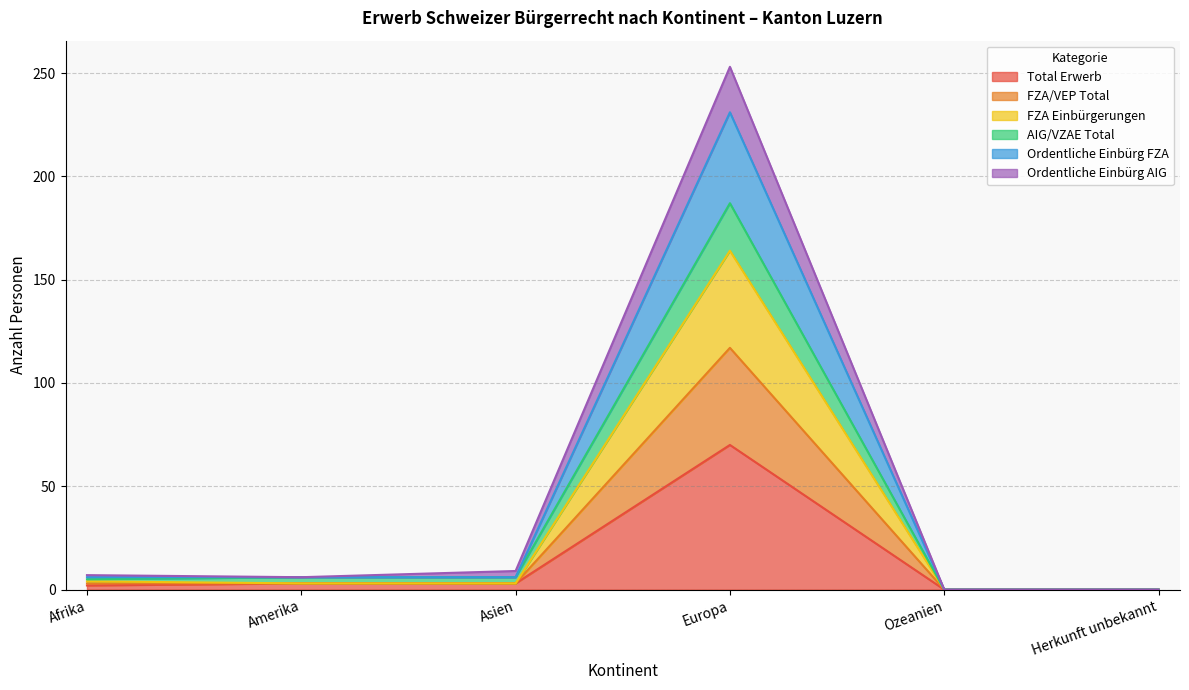

Count the number of data series in this chart.

6